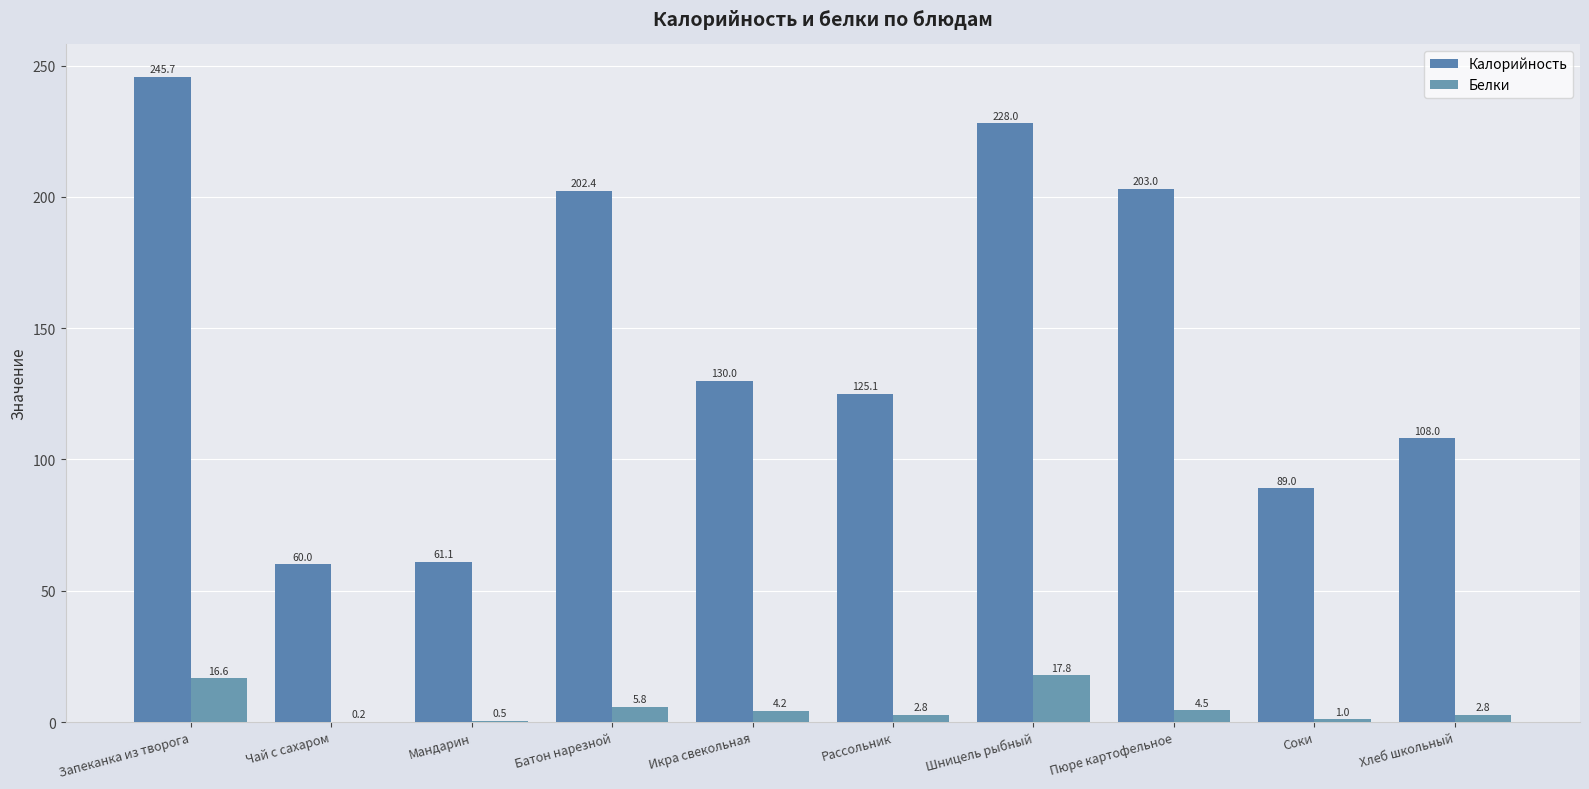

What is the difference between the highest and lowest values at Хлеб школьный?

105.2